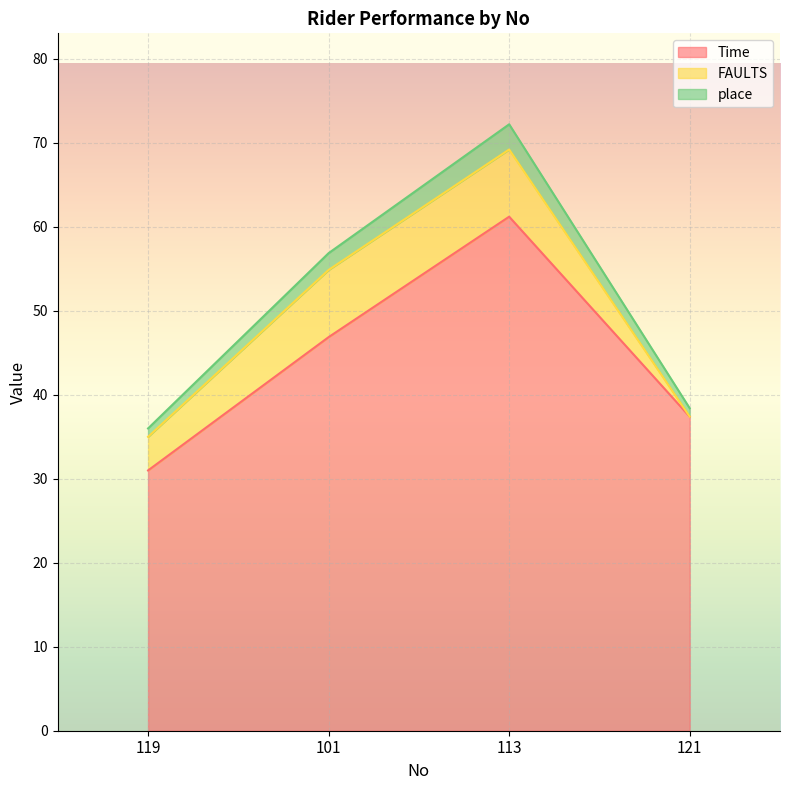

What are all the series names shown in the legend?

Time, FAULTS, place